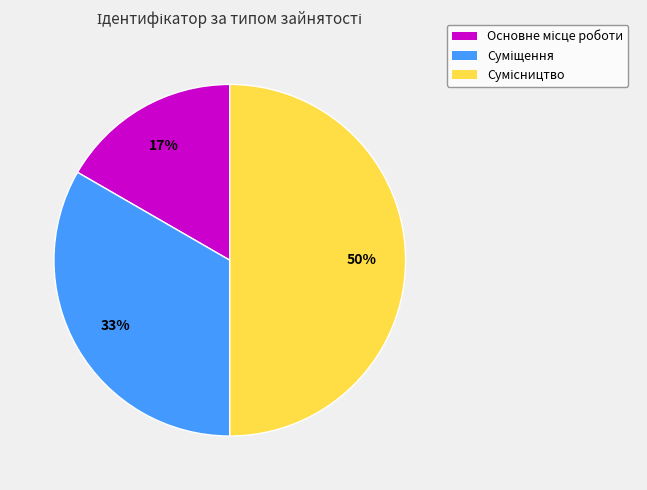

How many segments does this pie chart have?

3